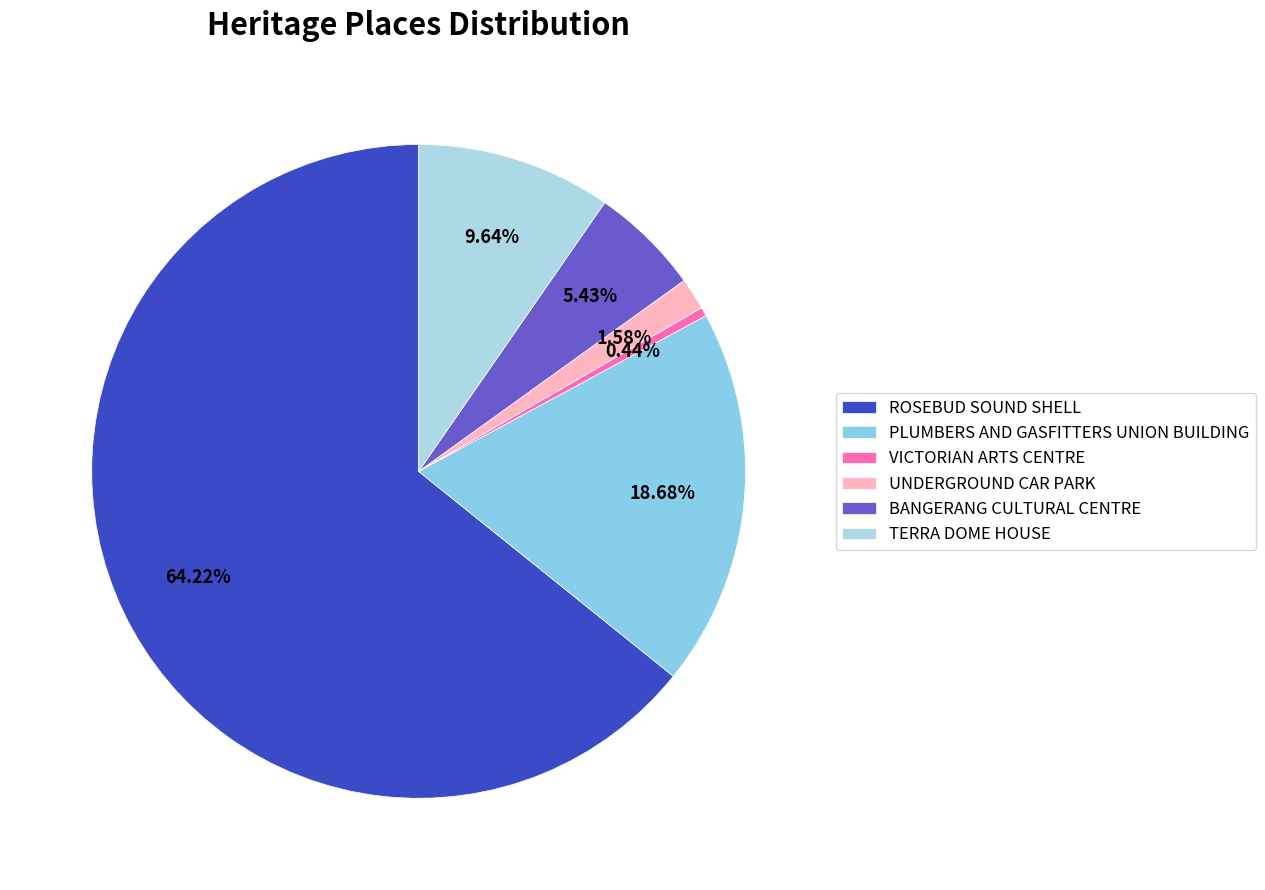

What percentage do VICTORIAN ARTS CENTRE and TERRA DOME HOUSE together represent?

10.1%